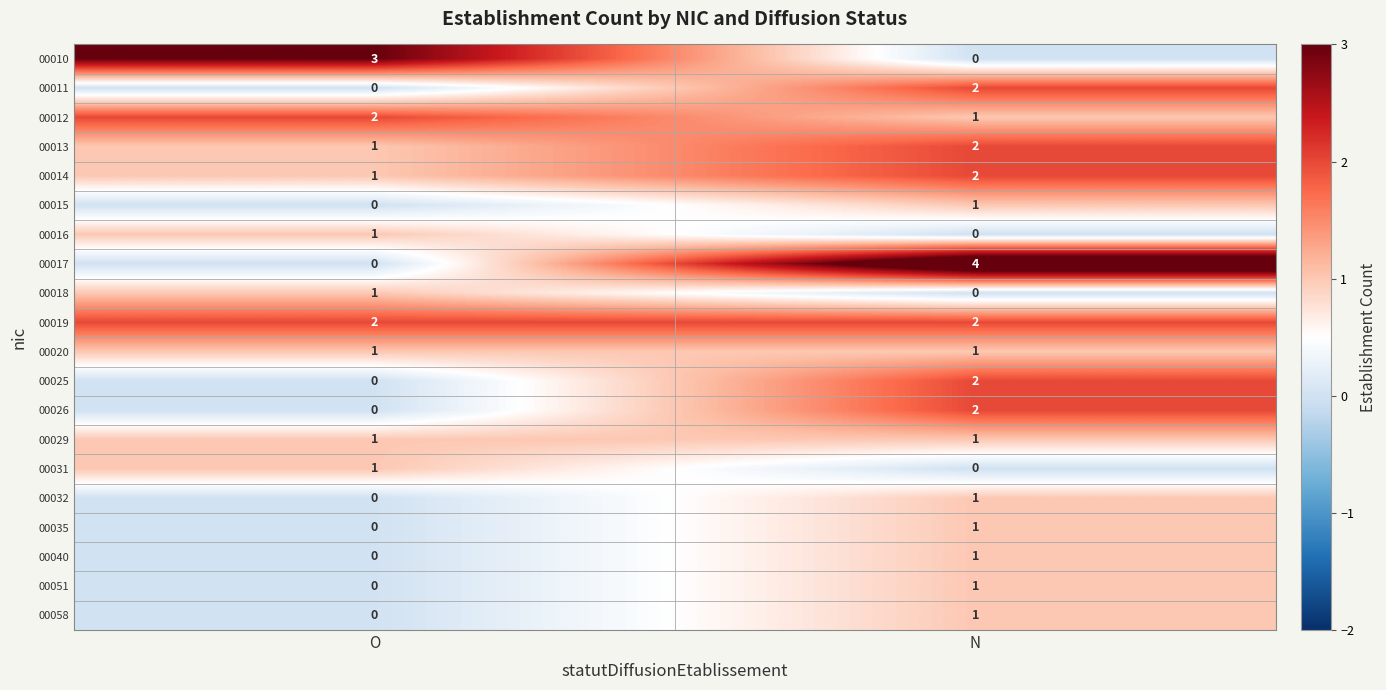

Which series has the widest spread of values?

00017